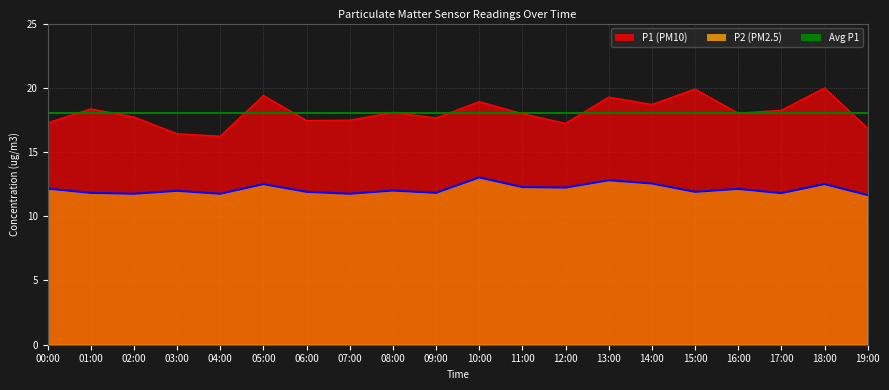

How many values in the P1 series exceed 18?

10